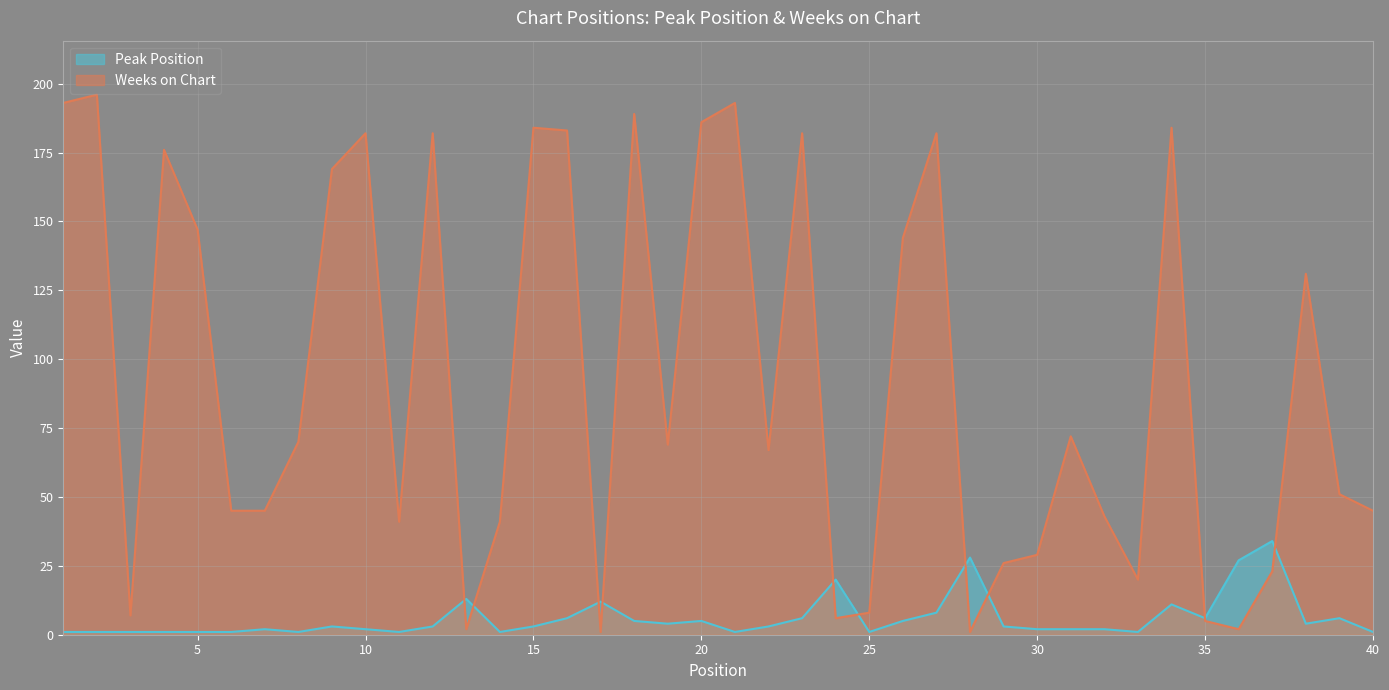

Where is the first local maximum for Peak Position?

7